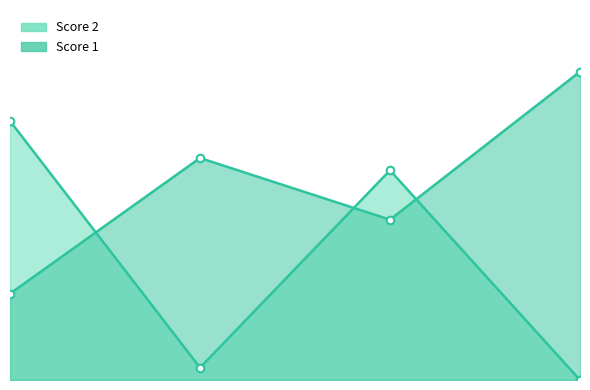

What are all the series names shown in the legend?

Score 2, Score 1